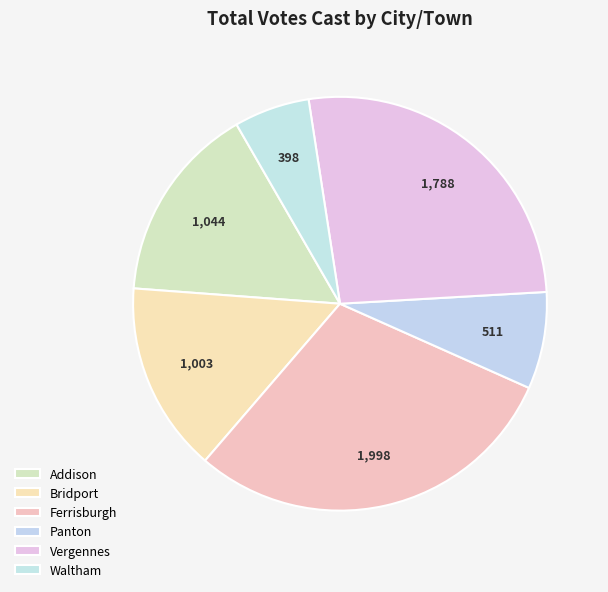

Do Vergennes and Ferrisburgh together represent more than half of the pie?

Yes